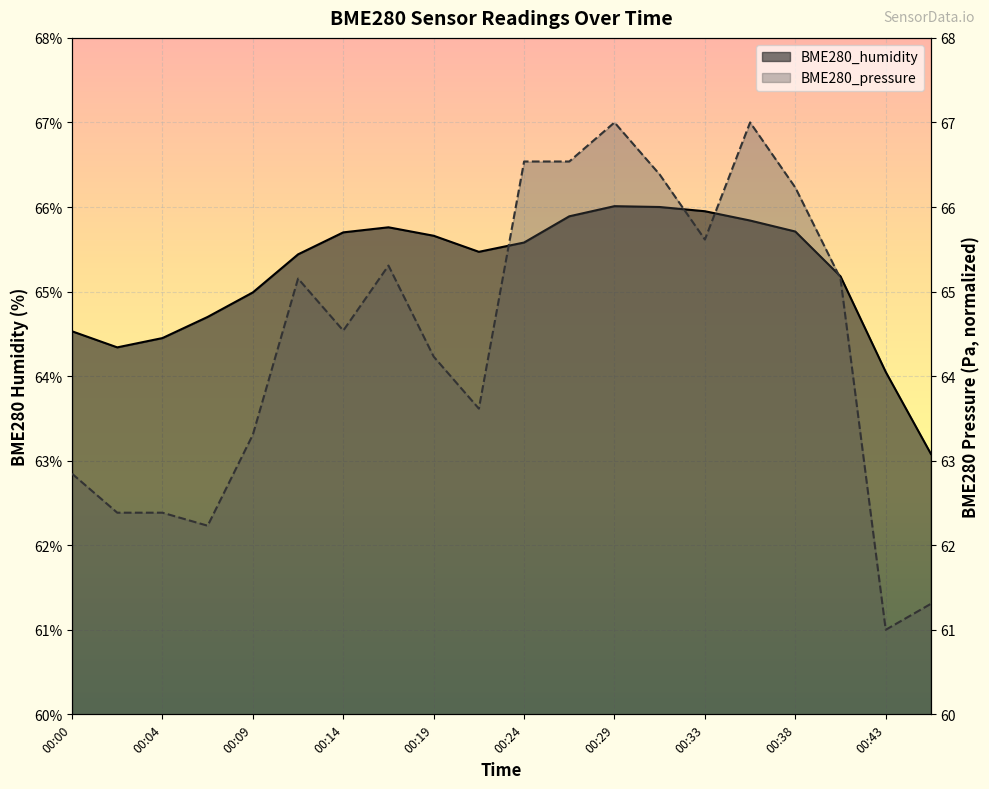

Which label corresponds to the smallest value in the chart?

00:43